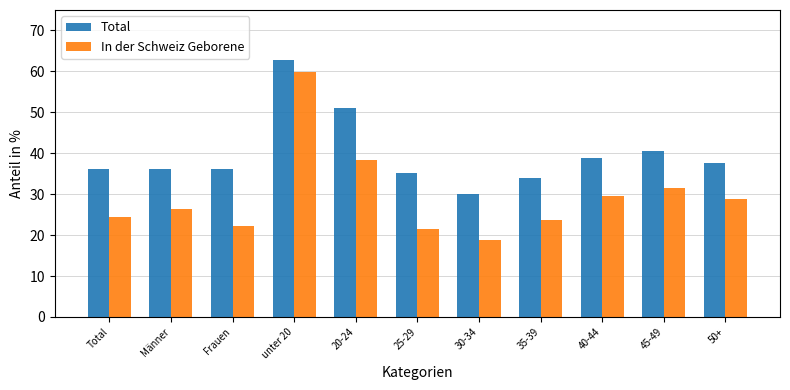

What are all the series names shown in the legend?

Total, In der Schweiz Geborene